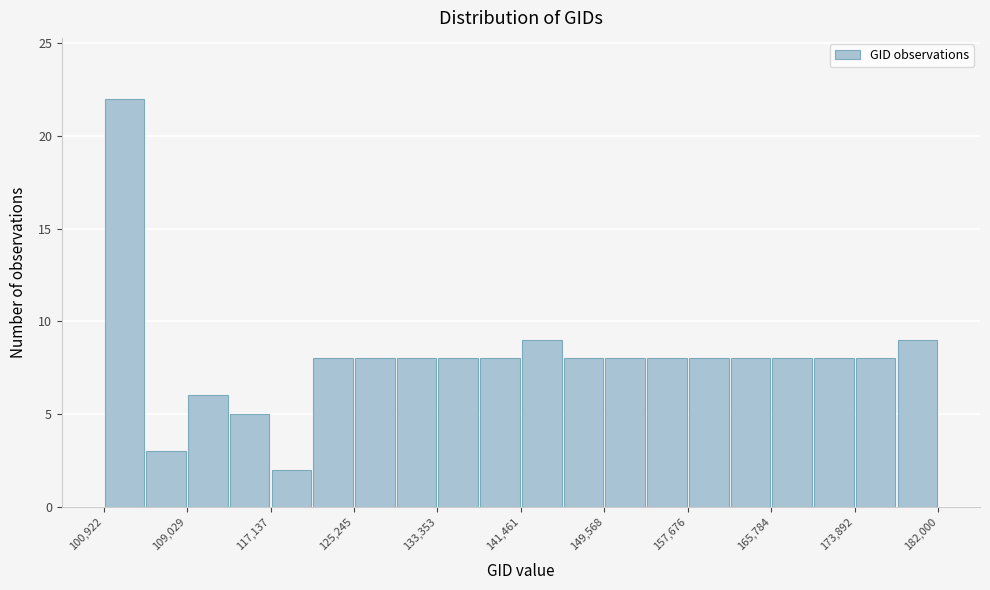

Reading left to right, list every bar in this chart as the range it spans on the x-axis followed by its height. Neither the bar edges nor the heights are printed on the chart, so give them approximately, as read against the axes.

101000 to 105000: 22
105000 to 109000: 3
109000 to 113000: 6
113000 to 117000: 5
117000 to 121000: 2
121000 to 125000: 8
125000 to 129000: 8
129000 to 133000: 8
133000 to 137000: 8
137000 to 141000: 8
141000 to 146000: 9
146000 to 150000: 8
150000 to 154000: 8
154000 to 158000: 8
158000 to 162000: 8
162000 to 166000: 8
166000 to 170000: 8
170000 to 174000: 8
174000 to 178000: 8
178000 to 182000: 9